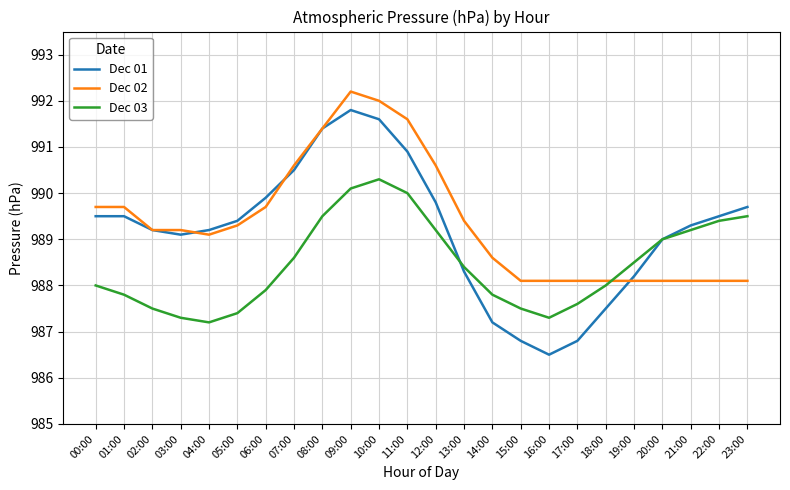

How many lines are shown in the chart?

3